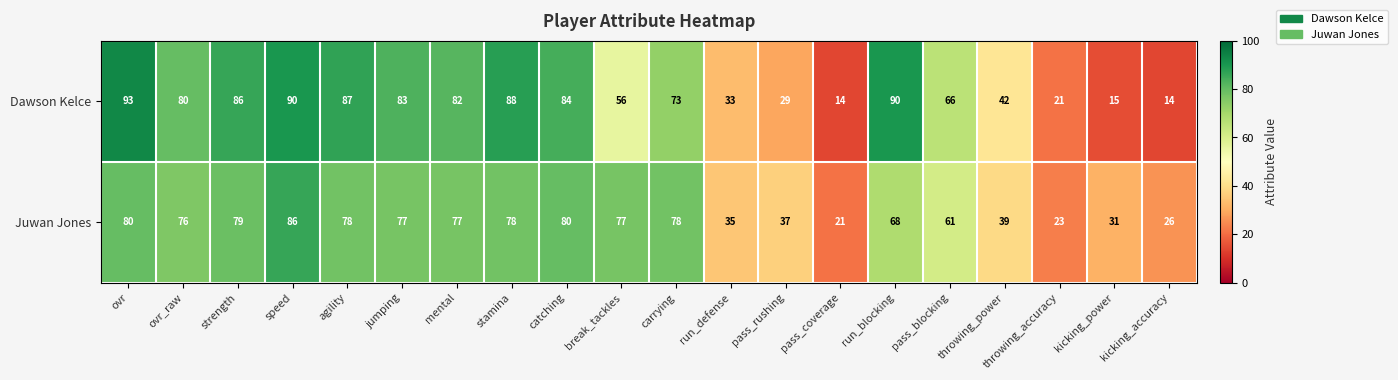

Which series has the widest spread of values?

Dawson Kelce